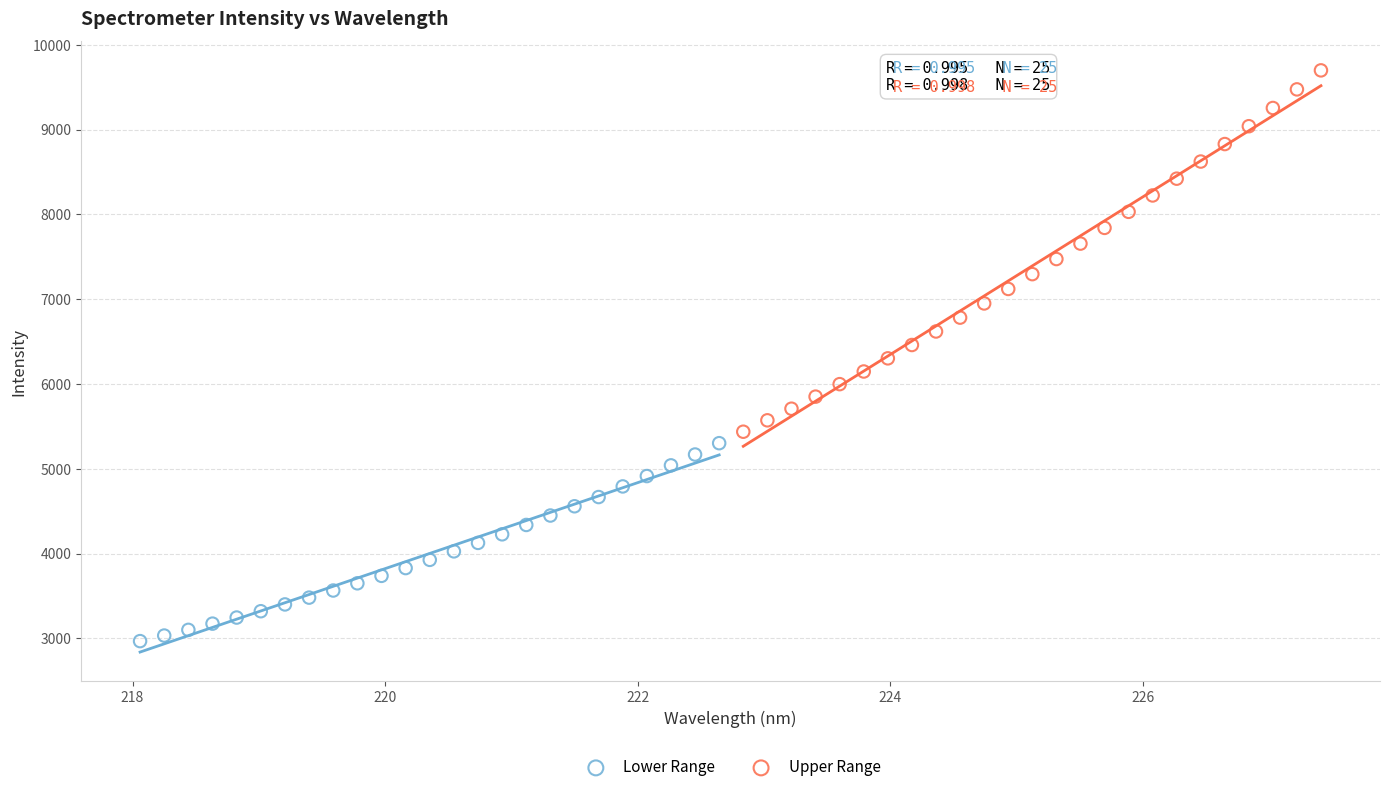

Which series reaches the minimum Y coordinate?

Lower Range